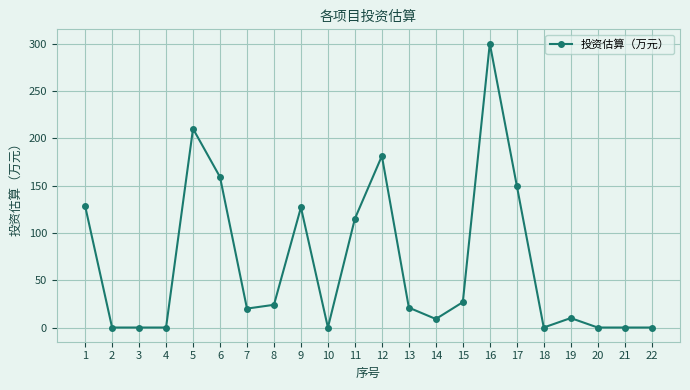

How many categories are shown in the chart?

22